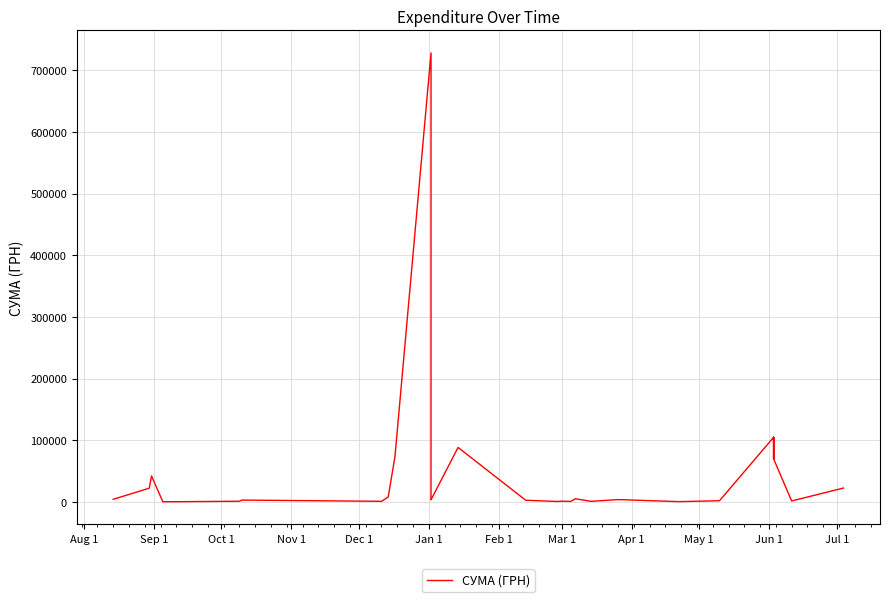

What position from the left is Feb 1?

7